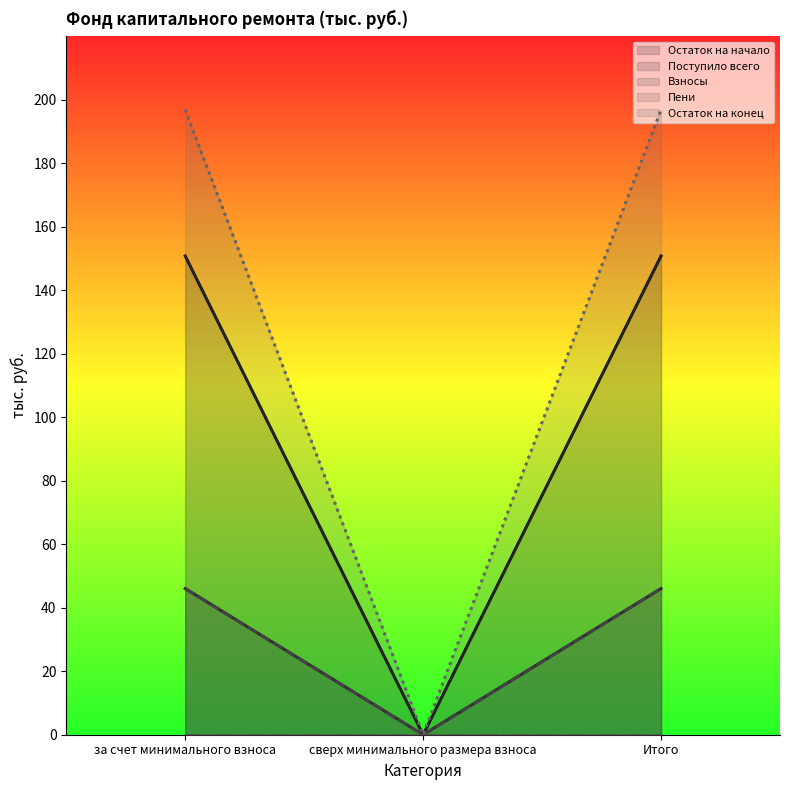

Where is Взносы nearest to the value 23?

сверх минимального размера взноса